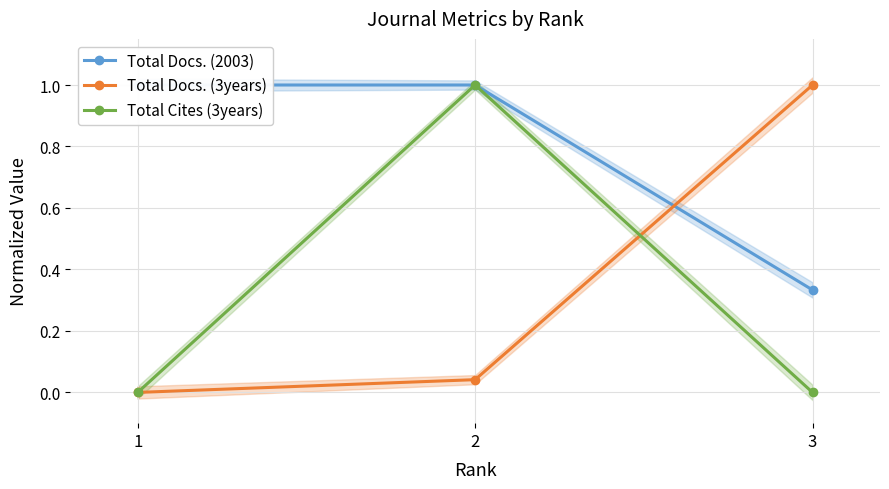

List the series in order of their peak value, lowest first.

Total Docs. (2003), Total Docs. (3years), Total Cites (3years)